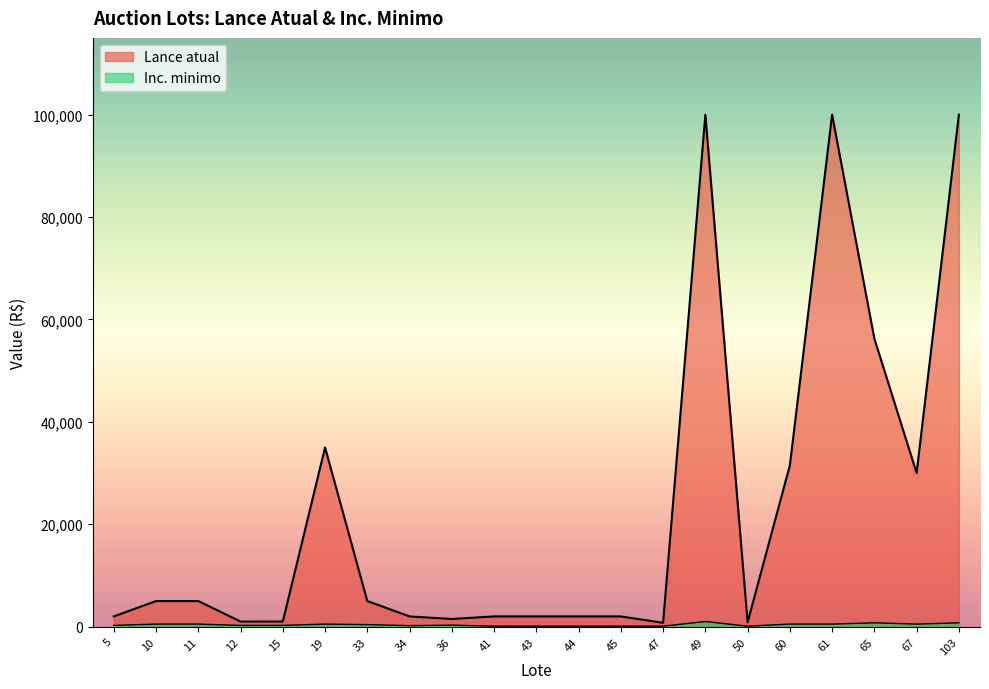

At which label is Inc. minimo closest to 550?

10